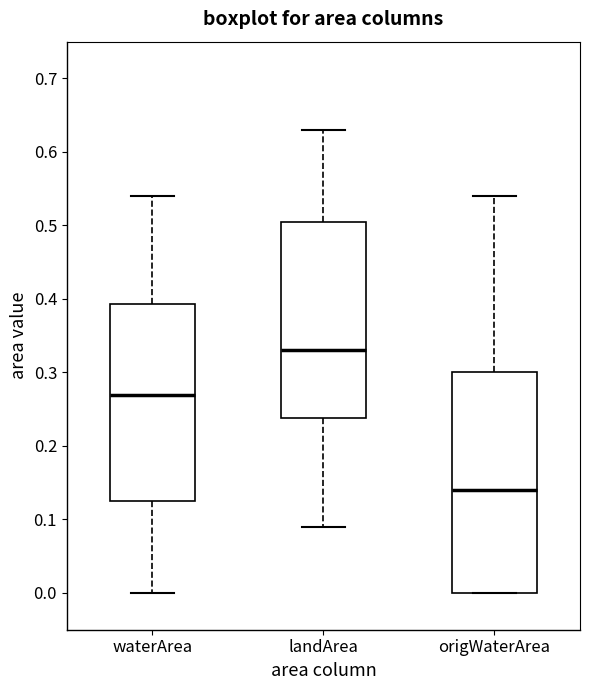

Reading left to right, read every box against the y-axis: the position of its median line, the range the box covers, and the ends of its whiskers. The values are not printed on the chart, so give them approximately, as read against the axis.

waterArea: median 0.27, box 0.13 to 0.39, whiskers 0.00 to 0.54
landArea: median 0.33, box 0.24 to 0.51, whiskers 0.09 to 0.63
origWaterArea: median 0.14, box 0.00 to 0.30, whiskers 0.00 to 0.54